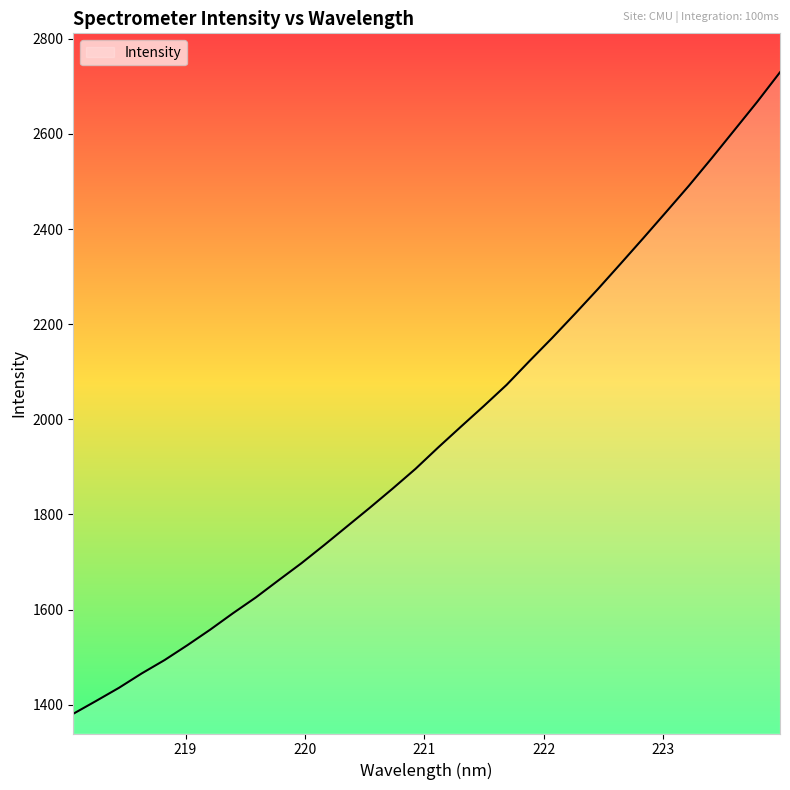

Does the chart display data point markers on the line(s)?

No